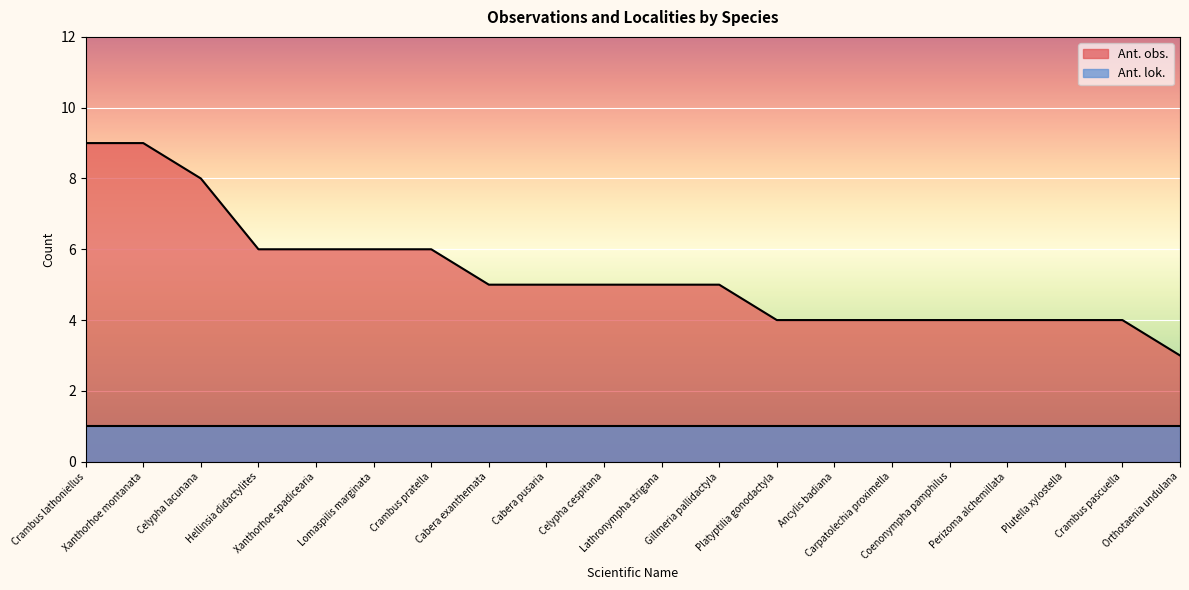

Is it true that the value at Perizoma alchemillata is 4?

True